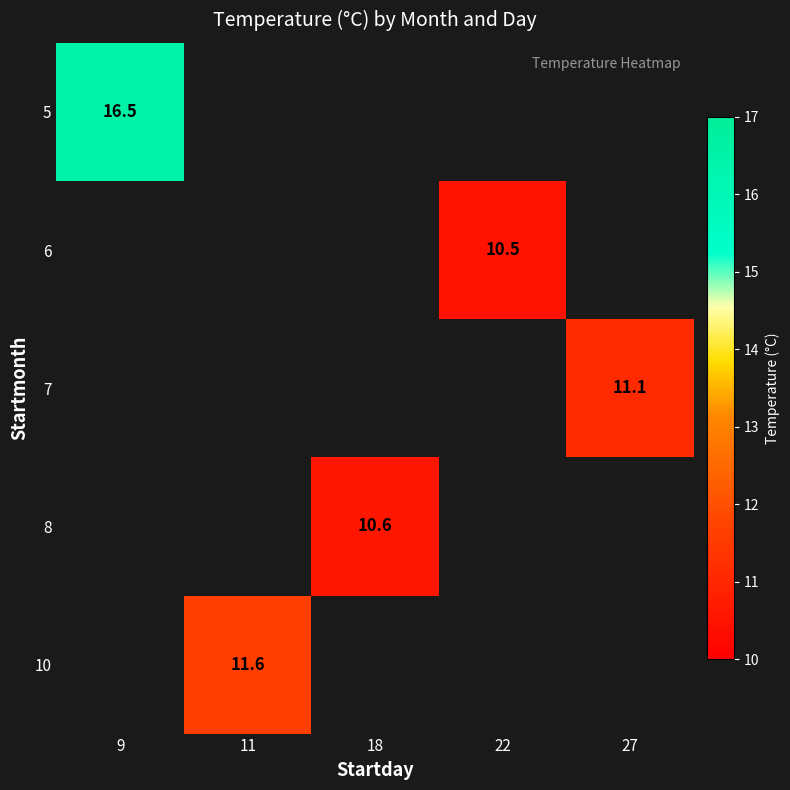

Is it true that 6 equals 10.5 at 22?

True